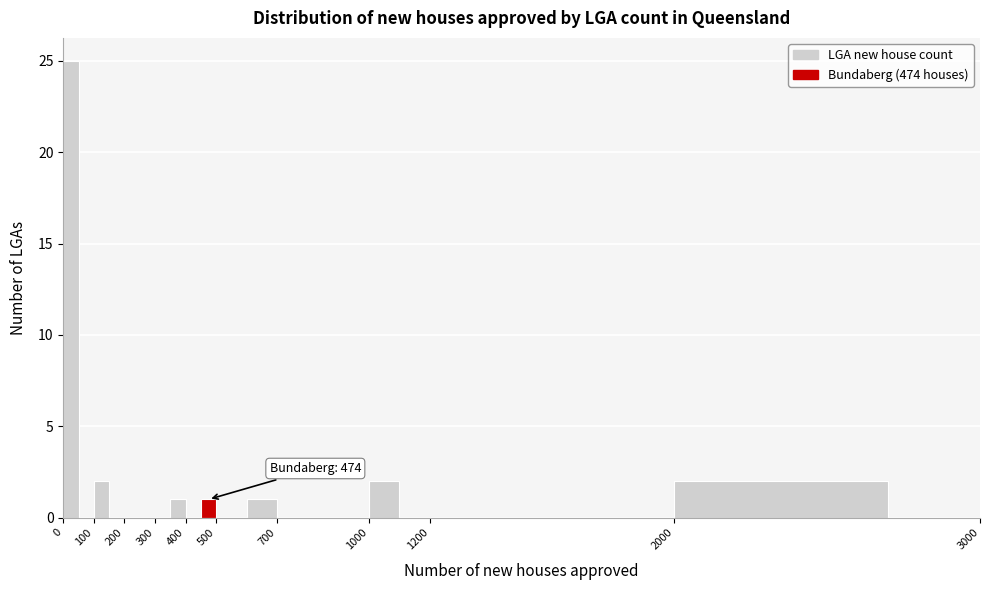

Which range on the x-axis has the tallest bar?

0 to 50